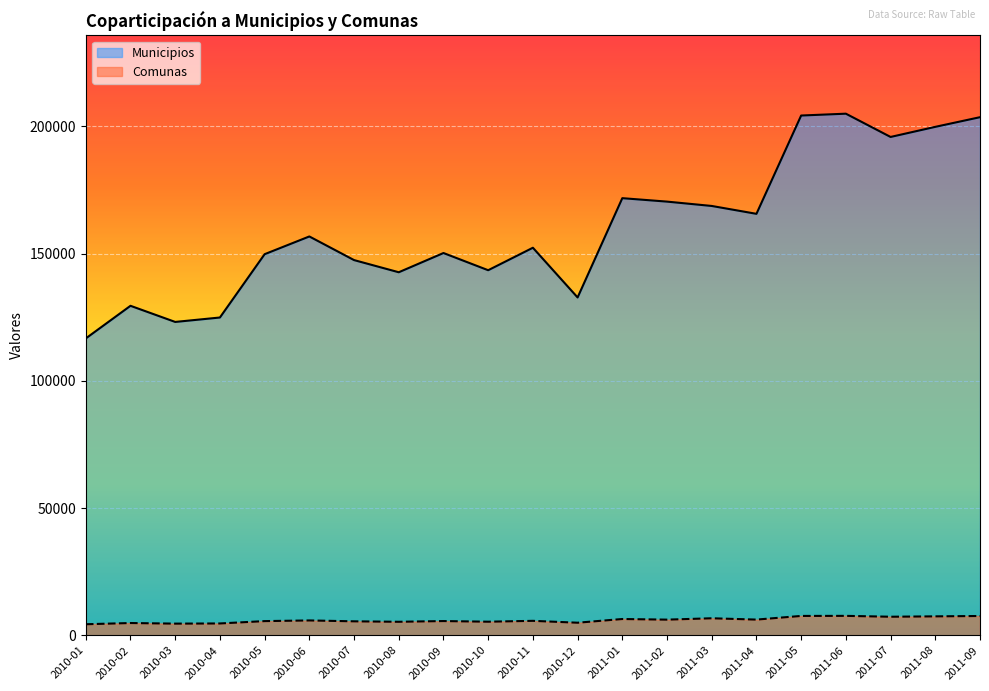

What is the spread (max minus min) of values at 2010-06?

150872.5